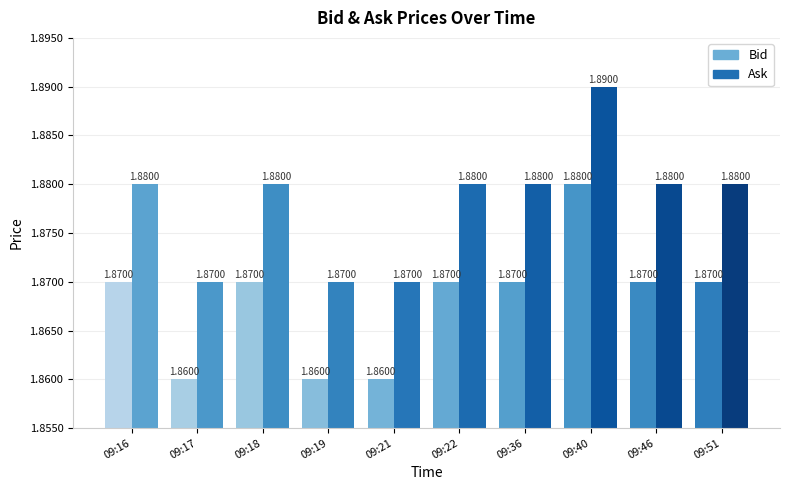

Is it true that Bid equals 1.1 at 09:17?

False